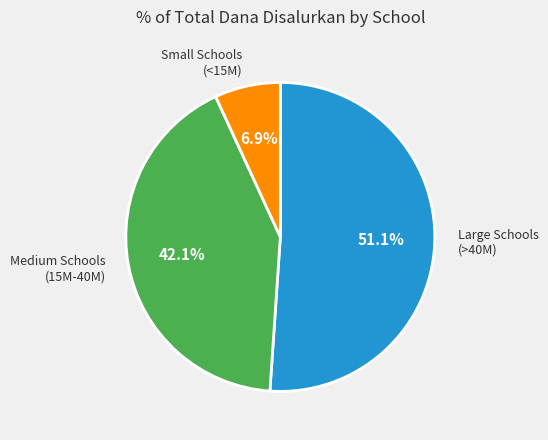

Is there a majority slice in this chart?

Yes